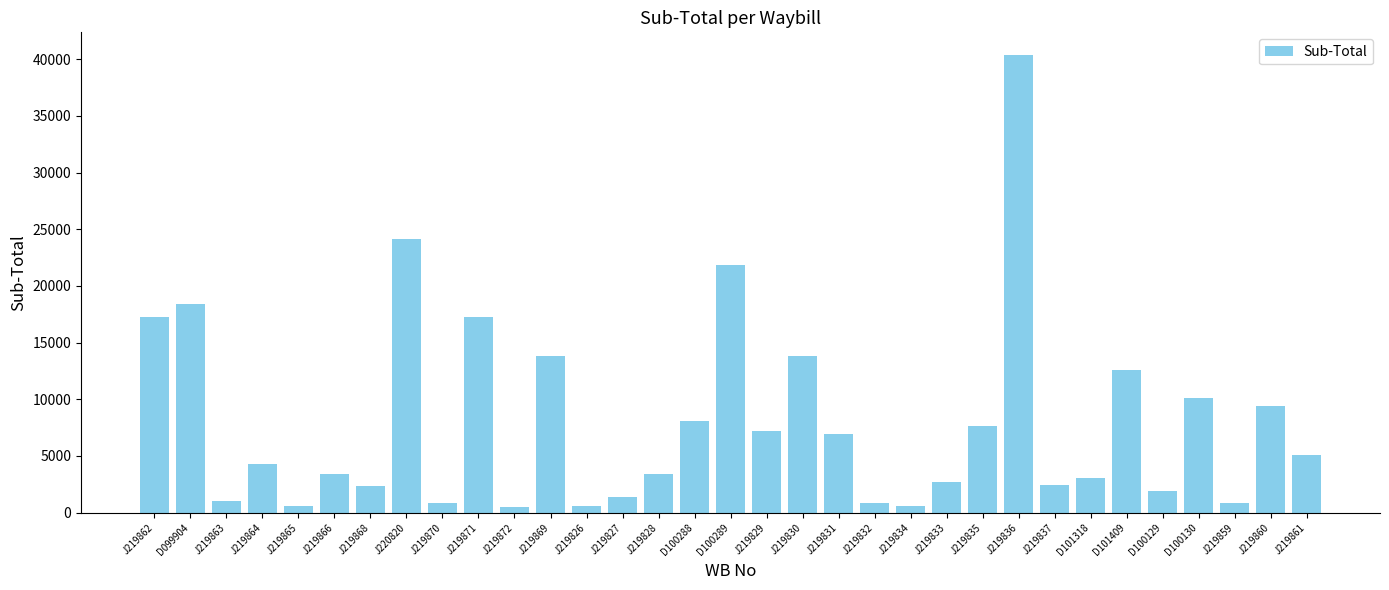

What is the change in value from J219862 to J219832?

-16382.4